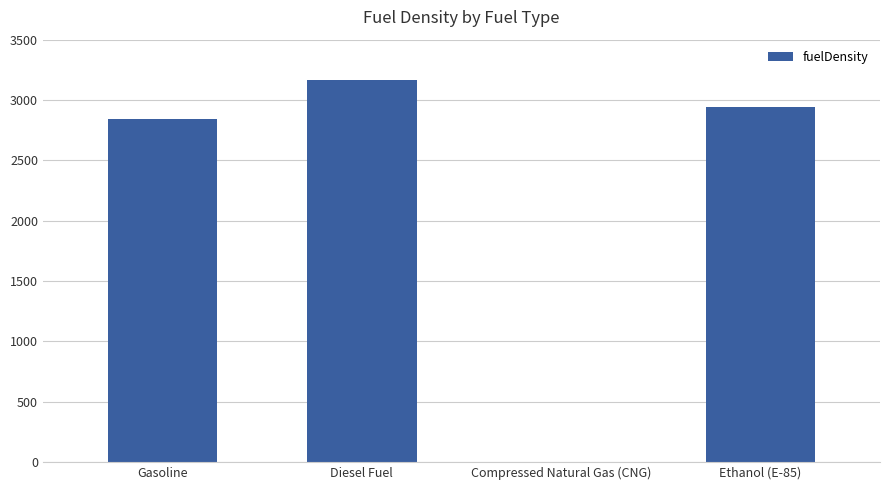

The value at Compressed Natural Gas (CNG) is 0. True or false?

True